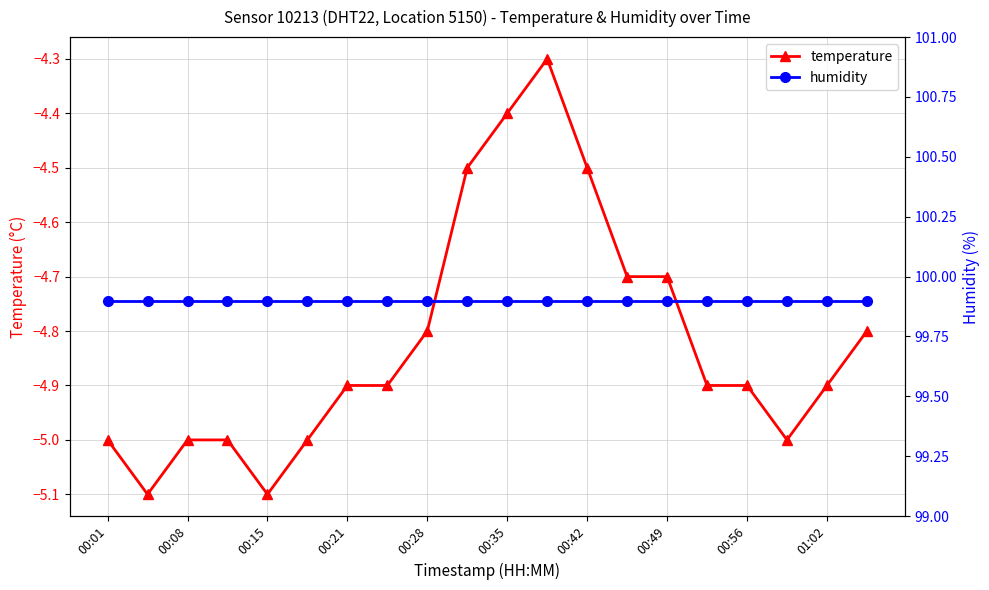

What is the minimum value for temperature?

-5.1